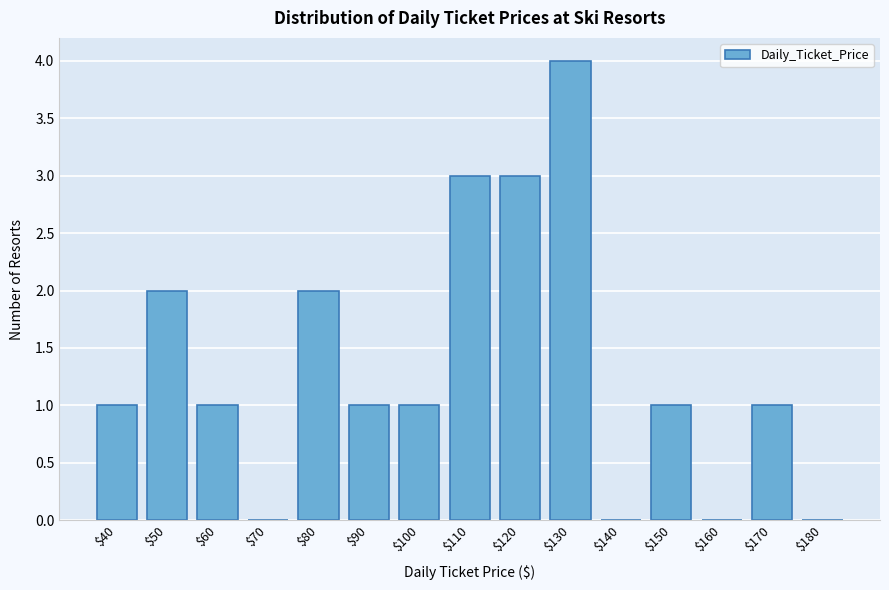

The chart shows a value of 3 at $50. True or false?

False